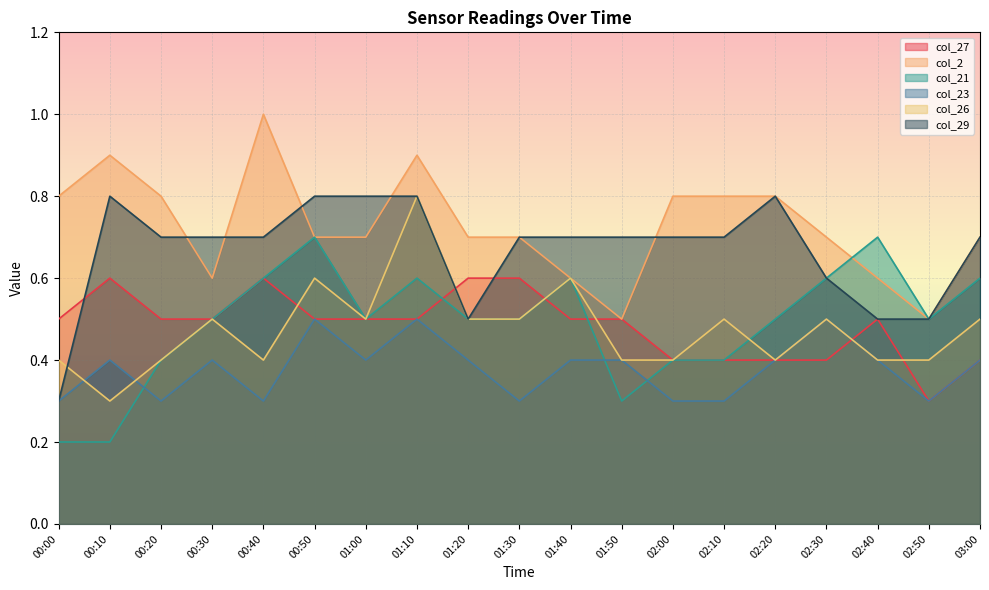

What is the label of the 1st point from the right?

03:00